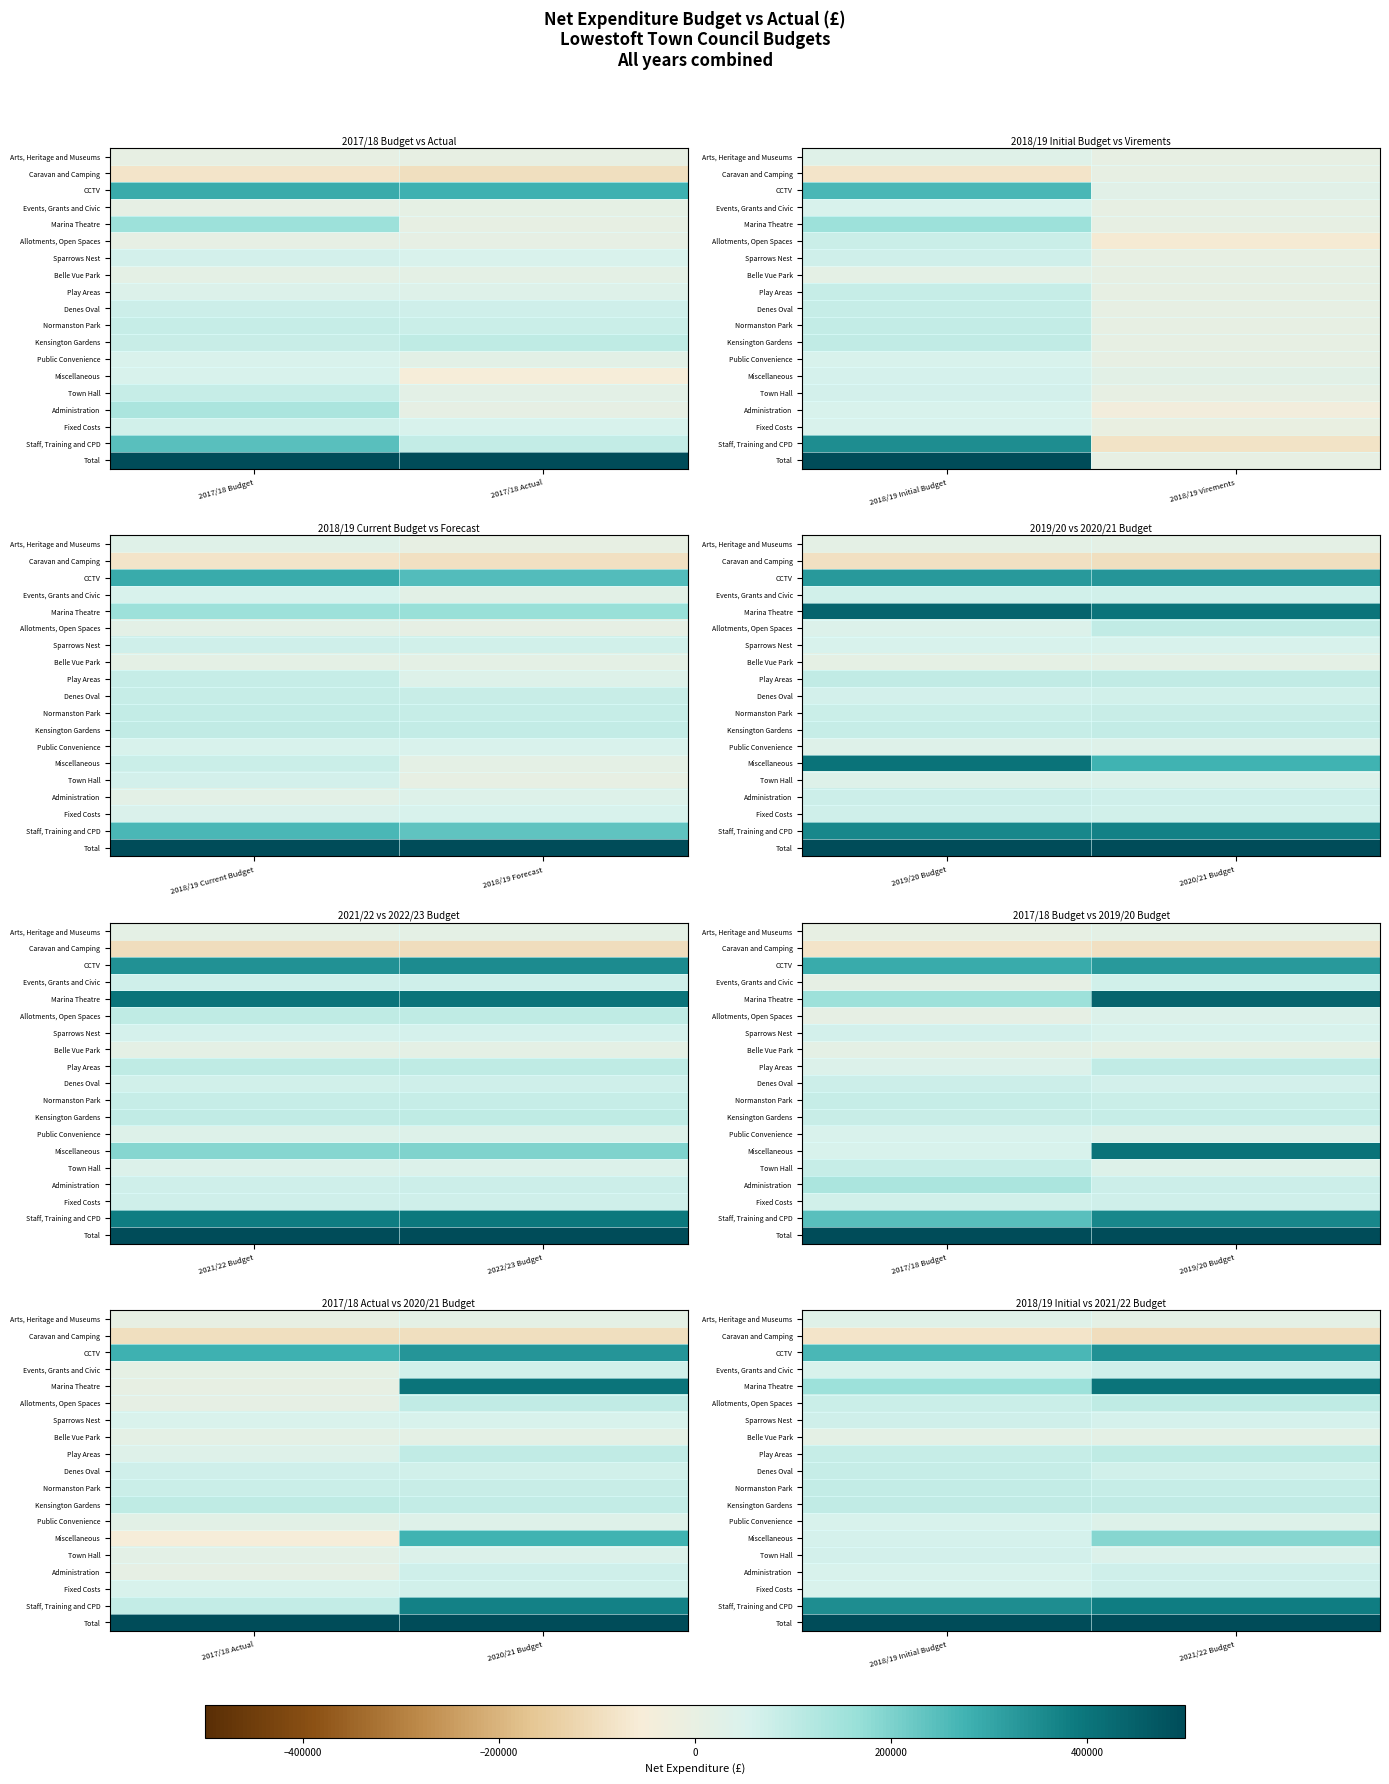

Is the value of Public Convenience at 2018/19 Initial Budget greater than the value of Arts, Heritage and Museums at 2021/22 Budget?

Yes